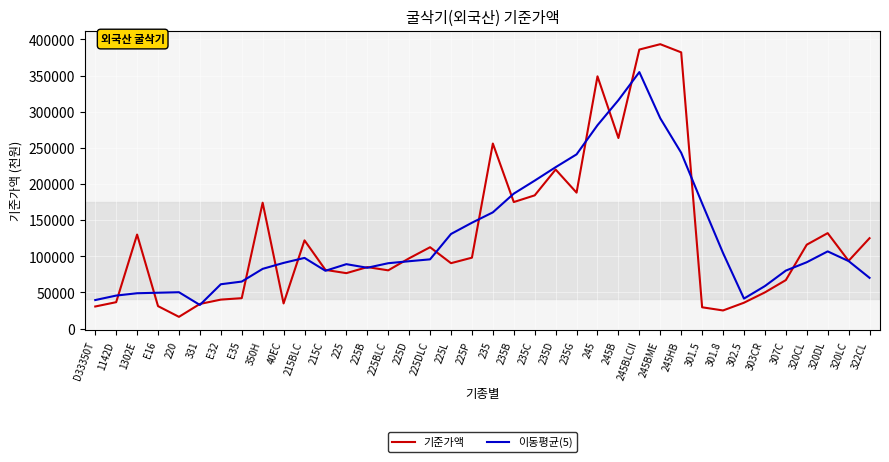

What is the approximate value of 이동평균(5) at 320DL?

106728.8